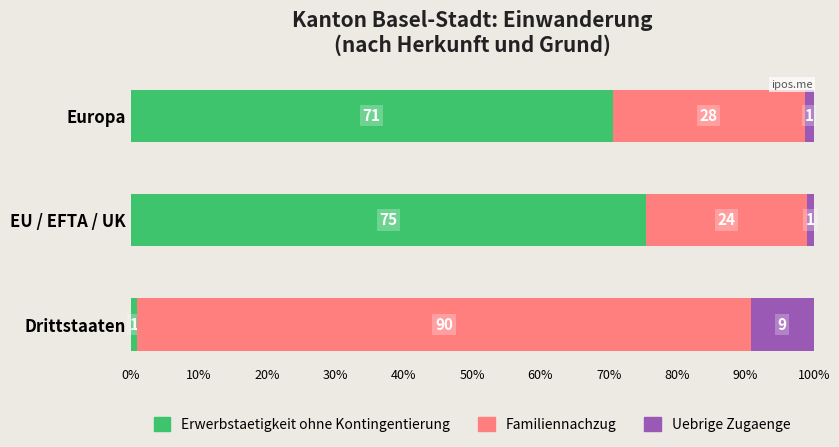

What value does the Erwerbstaetigkeit ohne Kontingentierung series have at EU / EFTA / UK?

75.5